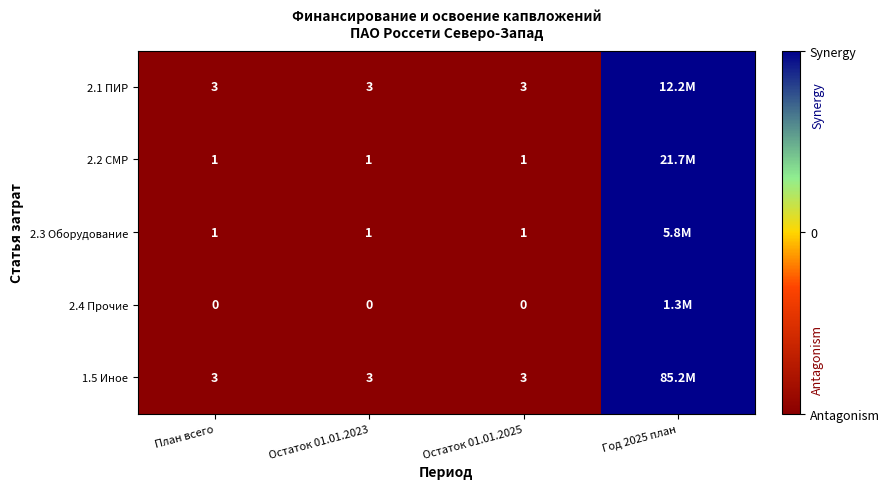

What is the total value across all series at План всего?

8